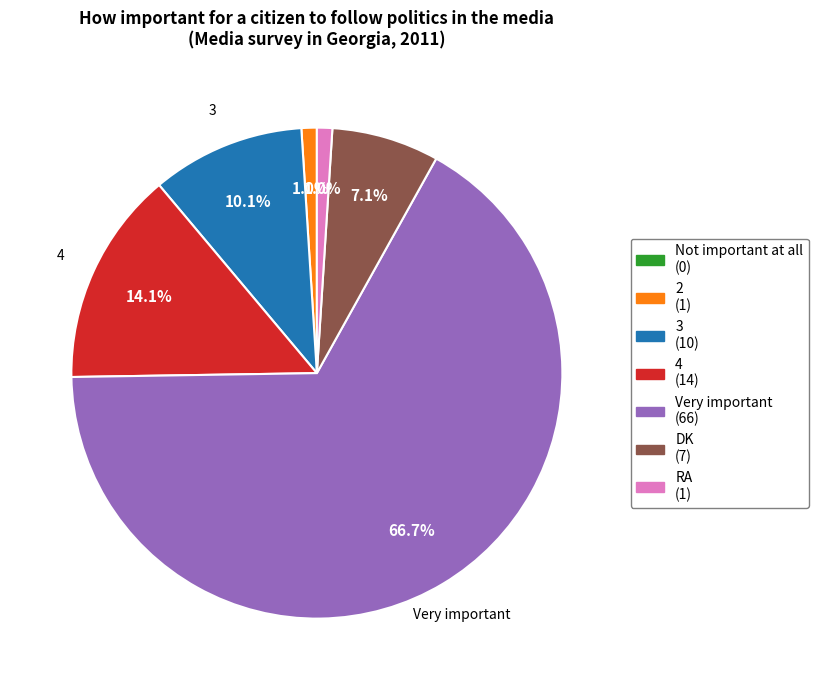

Does any single category account for the majority?

Yes